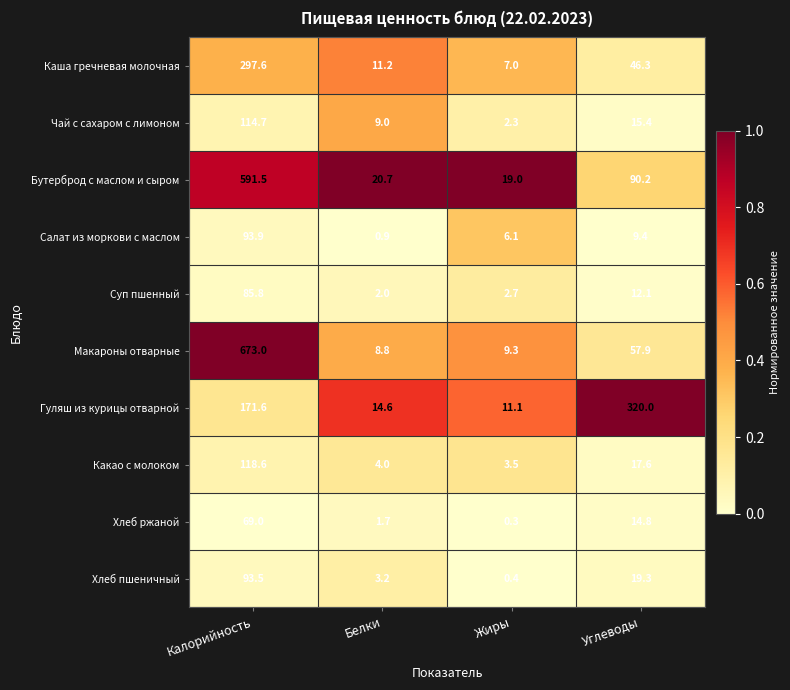

How many series are shown in this chart?

10